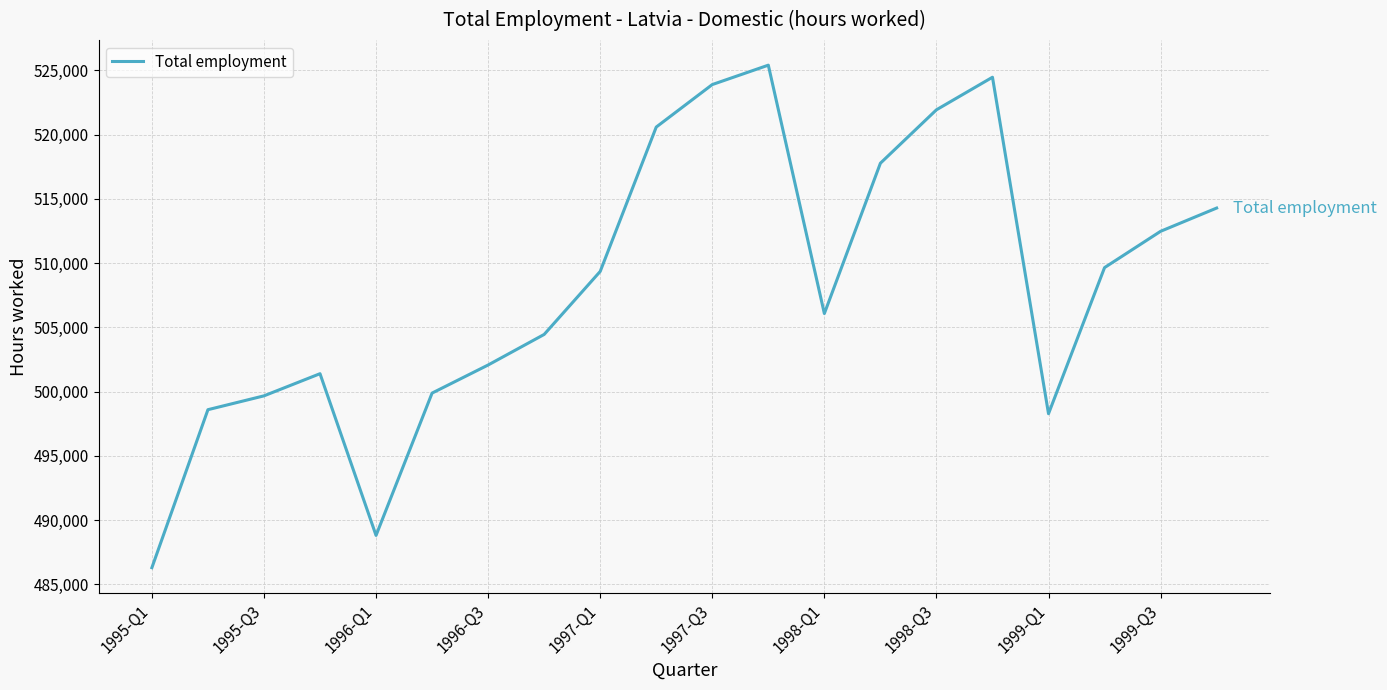

What is the smallest value displayed?

486289